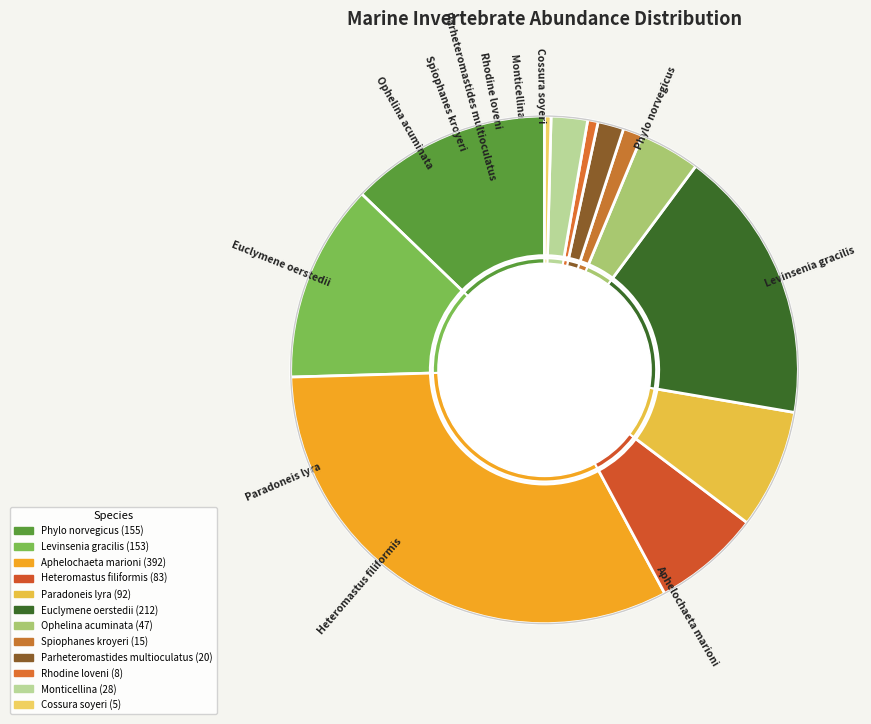

True or false: Rhodine loveni accounts for 1% of the total.

True